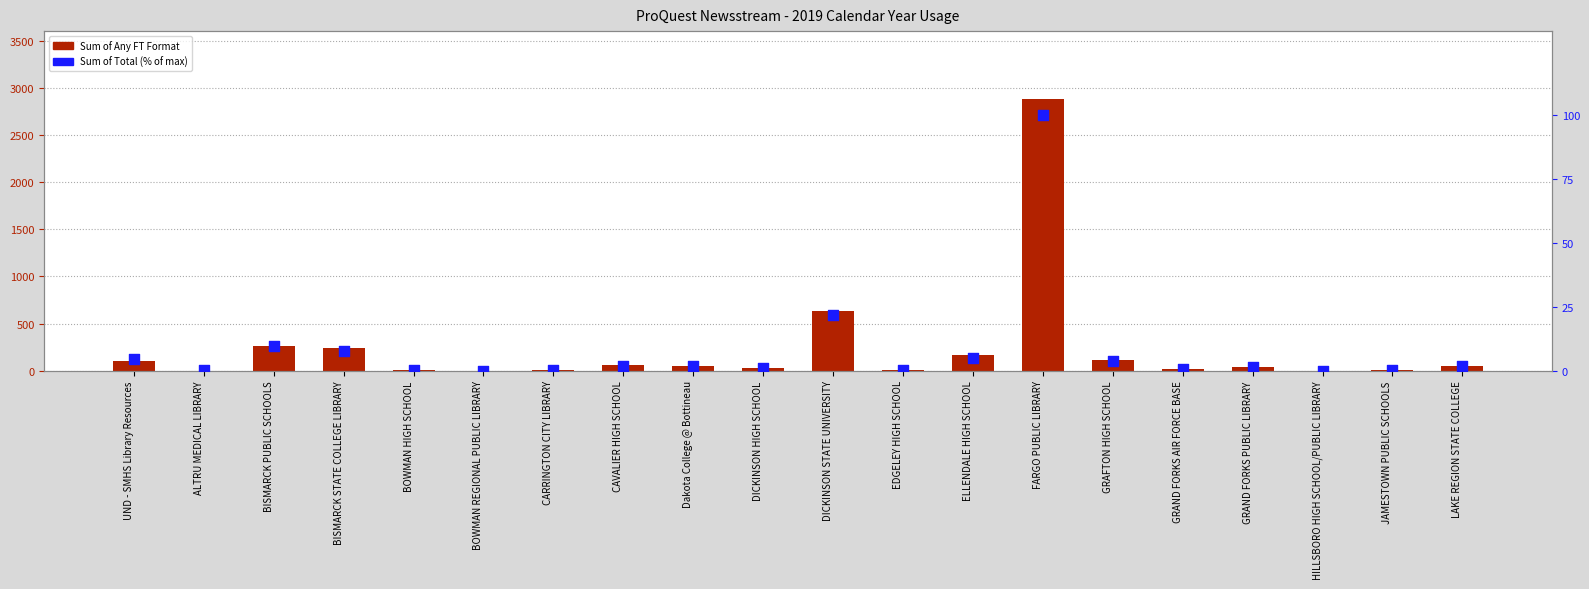

What is the total value across all series at LAKE REGION STATE COLLEGE?

52.7